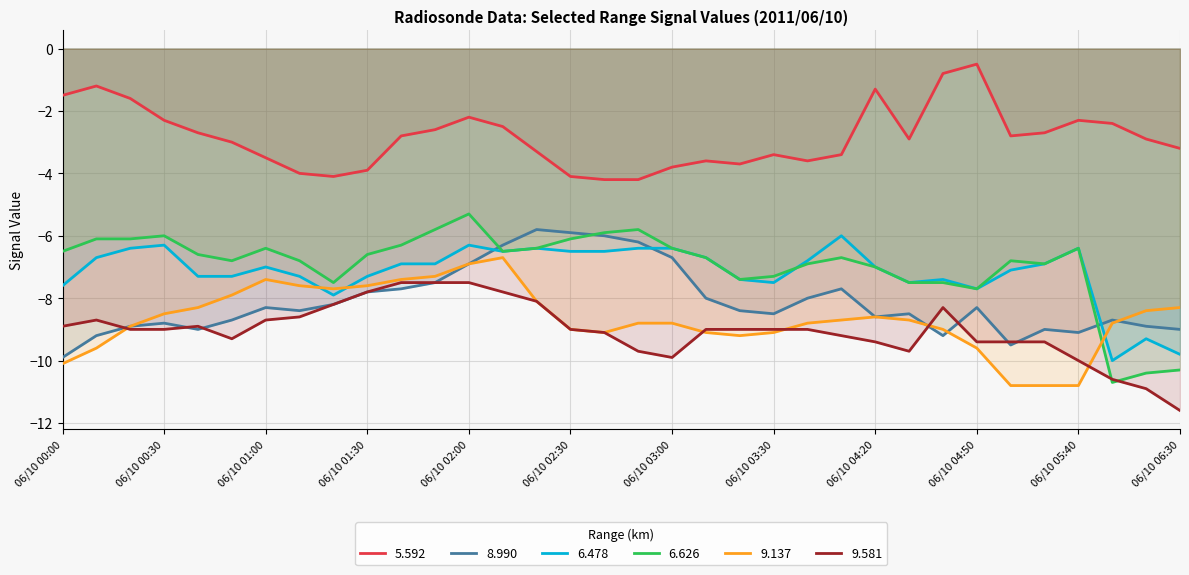

In 9.137, how many points are lower than both neighbors (excluding endpoints)?

3